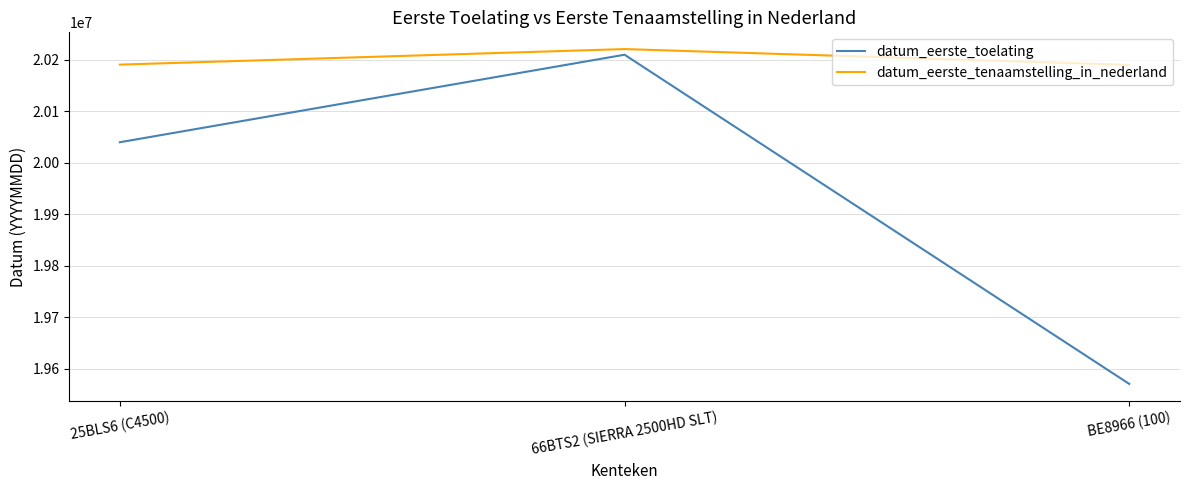

Is it true that datum_eerste_toelating equals 27963365 at 25BLS6 (C4500)?

False